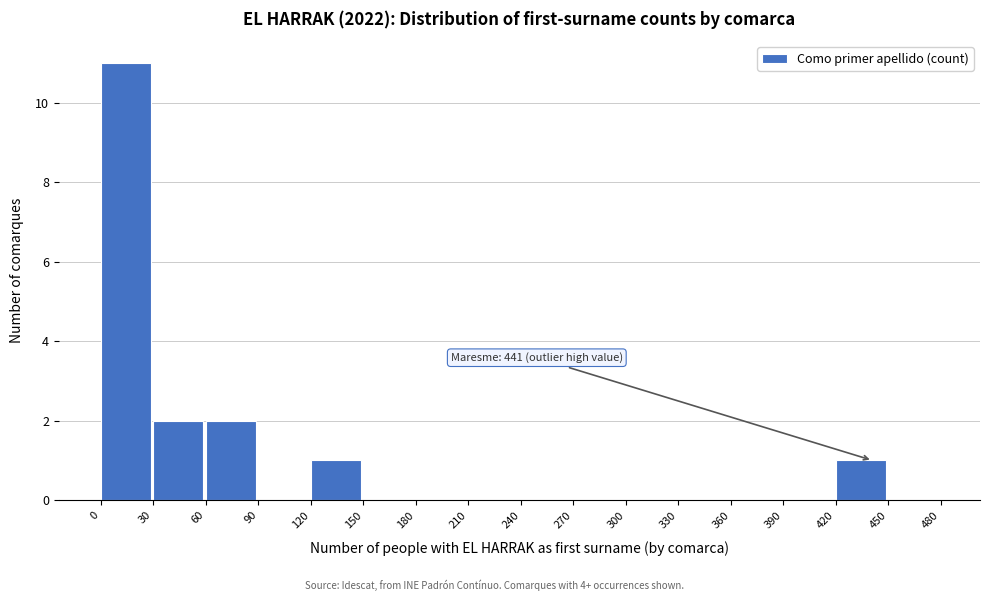

Over which range of the x-axis is the bar tallest?

0 to 30